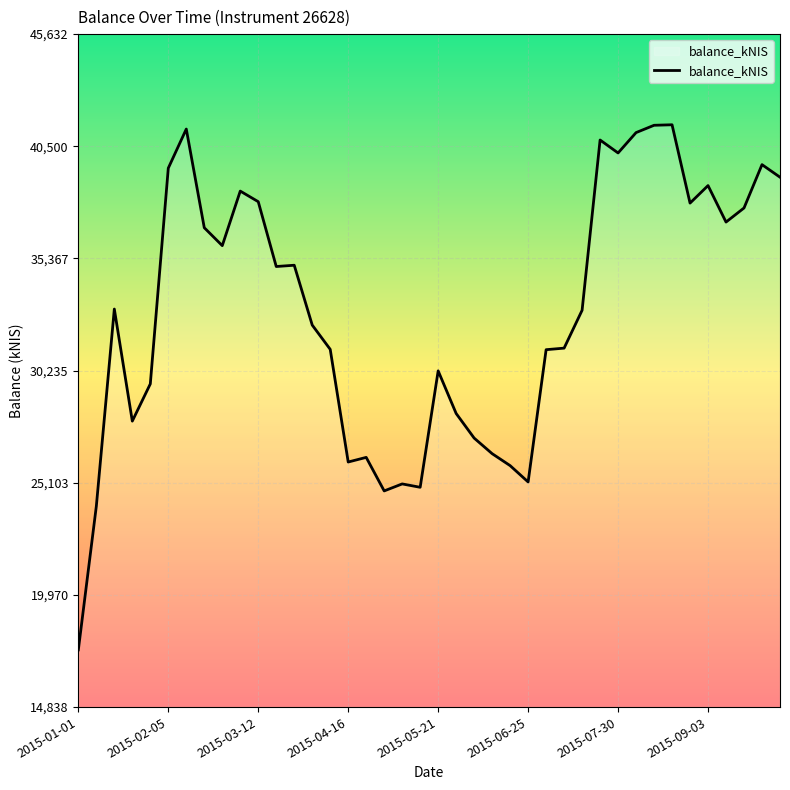

What is the difference between the maximum and minimum values?

24027.2